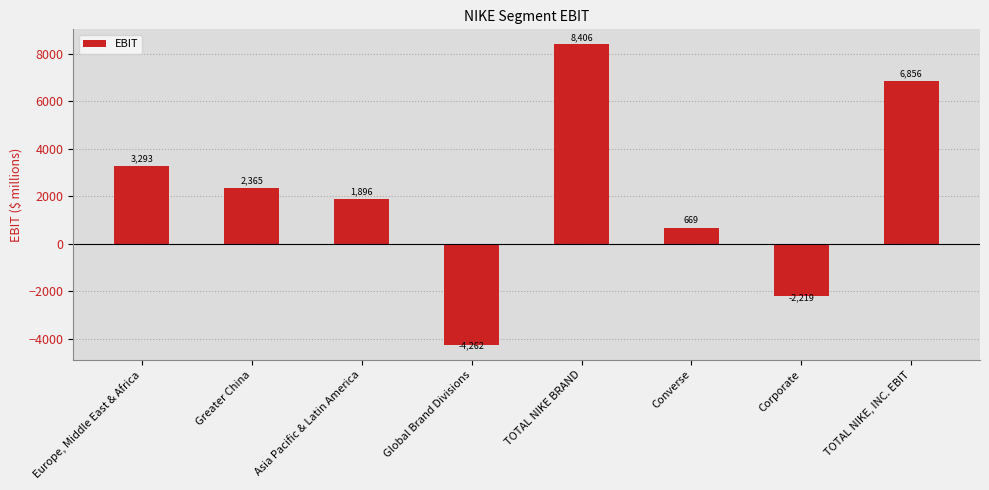

What is the value of the 8th bar from the left?

6856